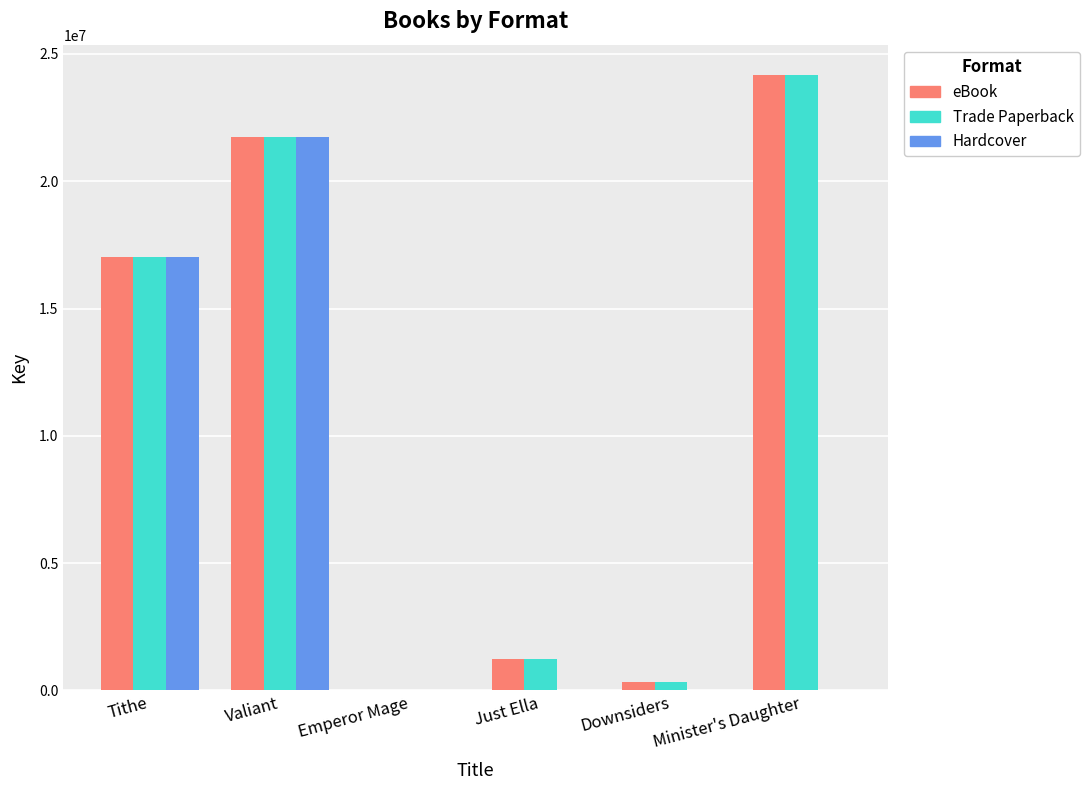

Between Tithe and Just Ella, which series saw the biggest shift?

Hardcover